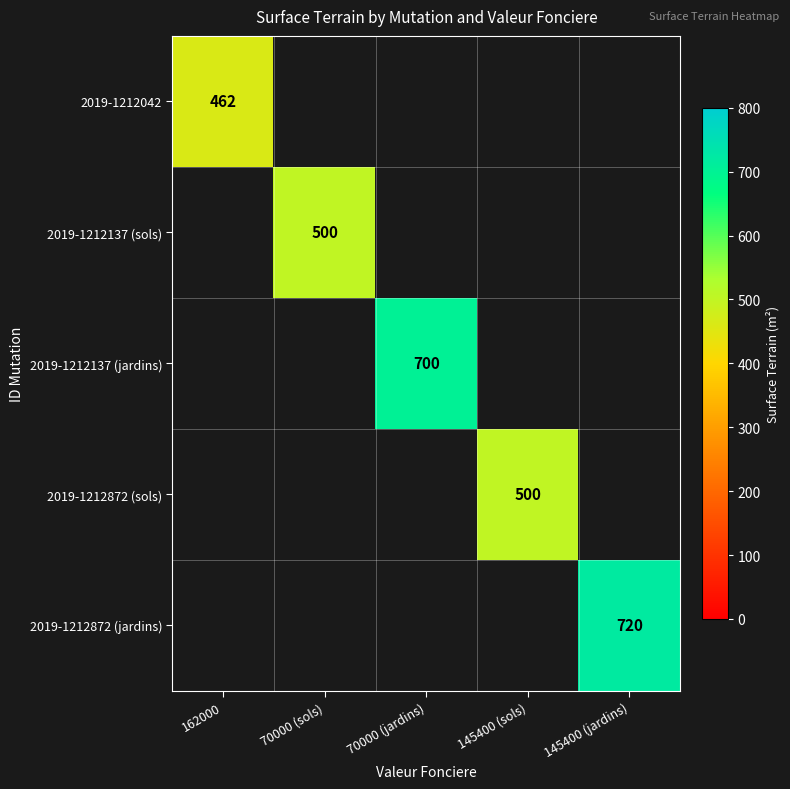

The 2019-1212872 (jardins) series shows 1196 at 145400 (jardins). True or false?

False